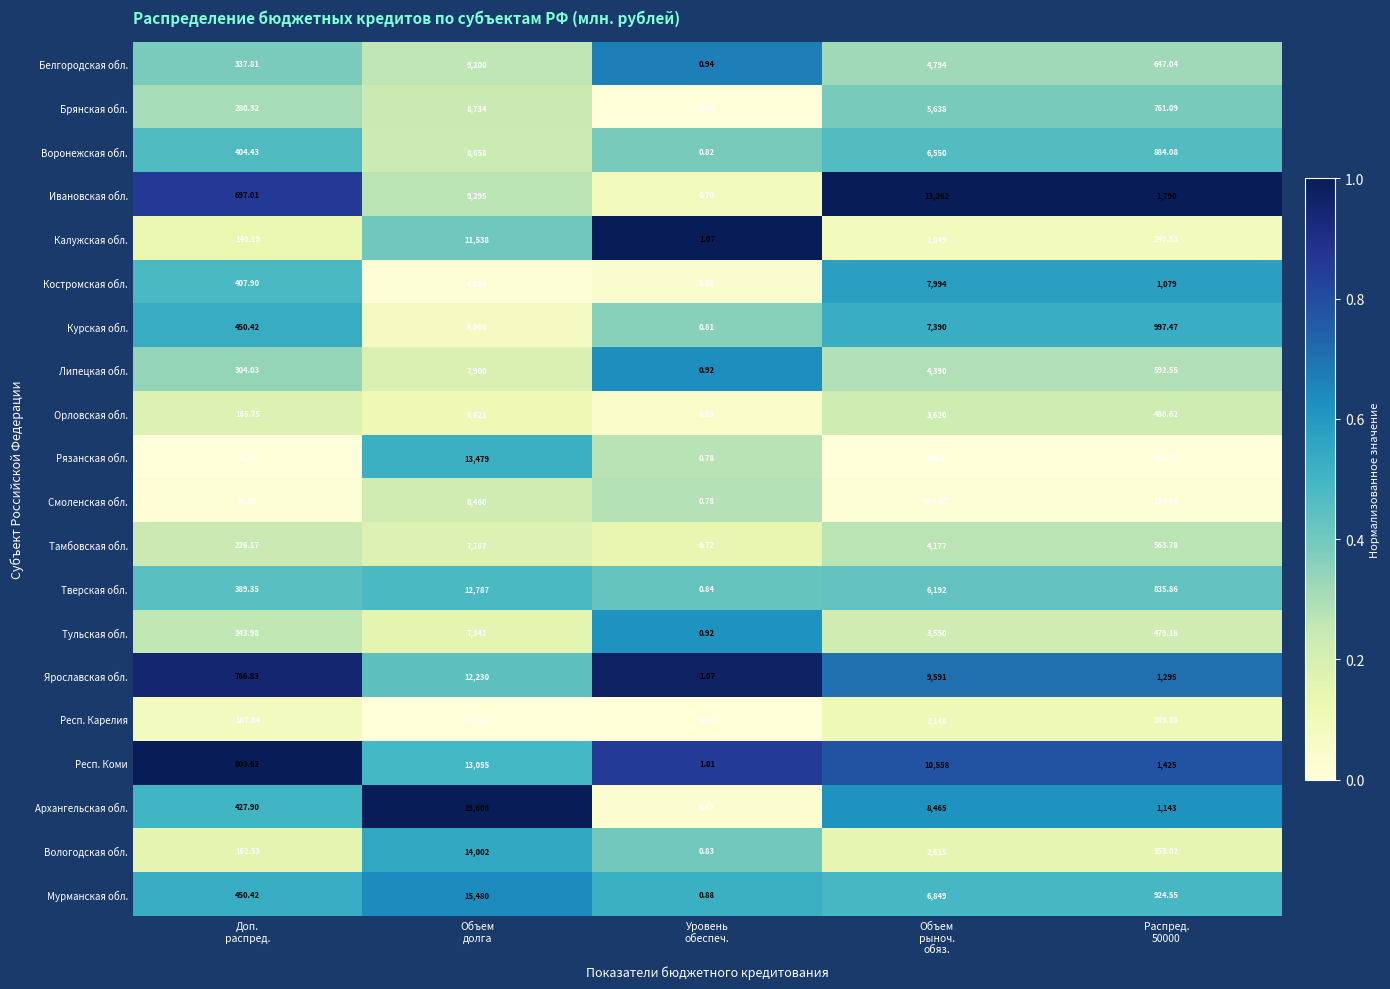

At how many categories does at least one series exceed 0?

5